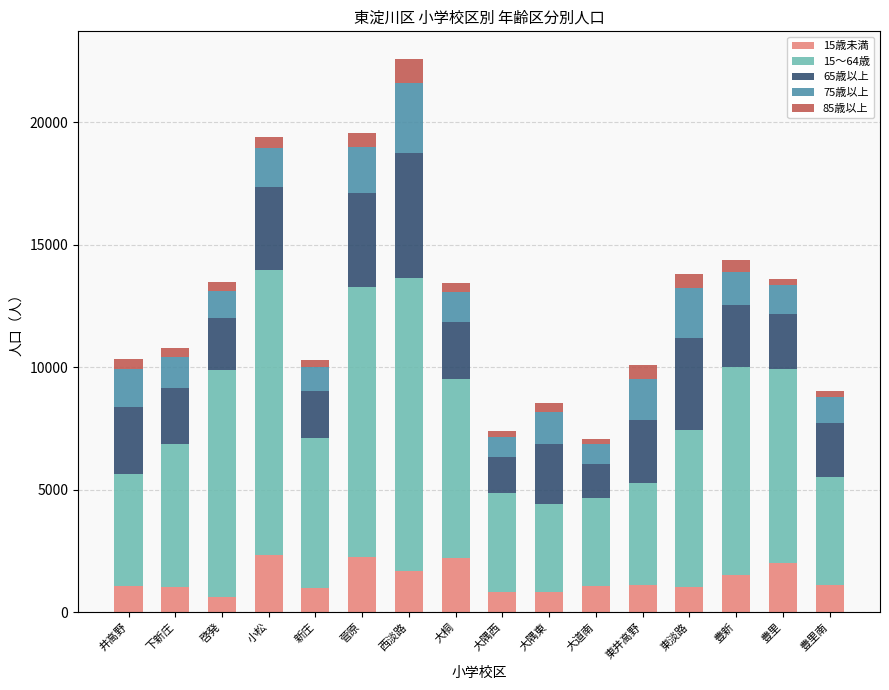

Is it true that 15歳未満 equals 1109 at 豊里南?

True